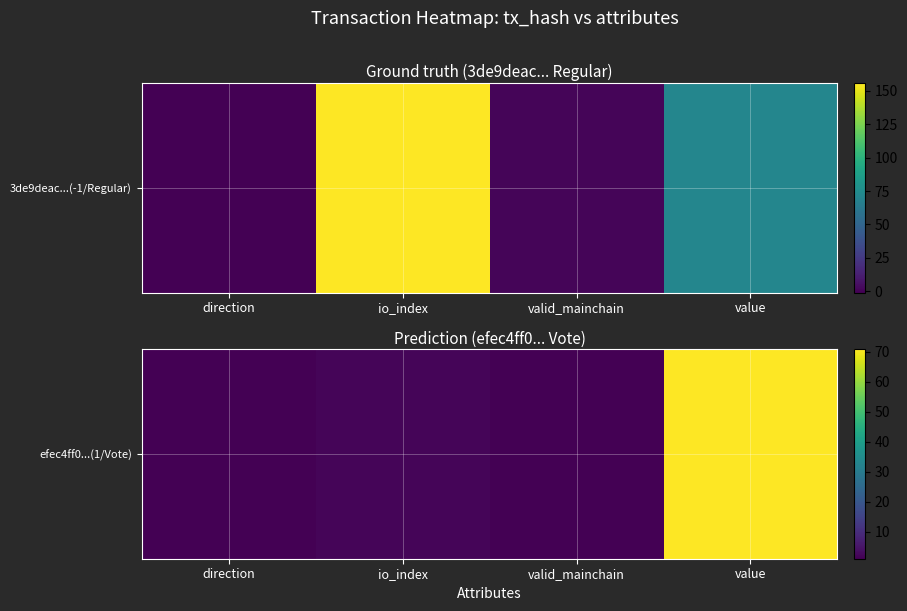

How many data points are above 2?

1